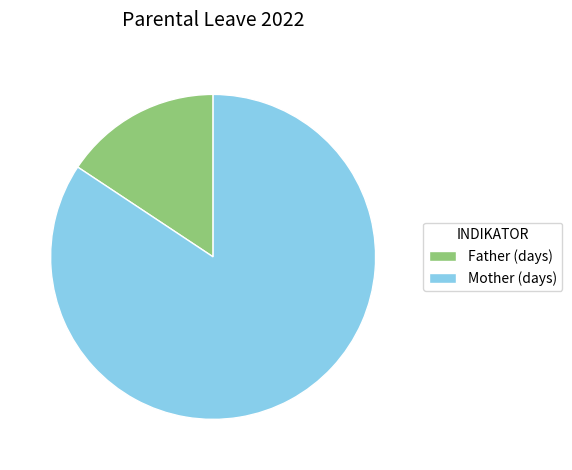

What is the ratio of the value at Mother (days) to the value at Father (days)?

5.4